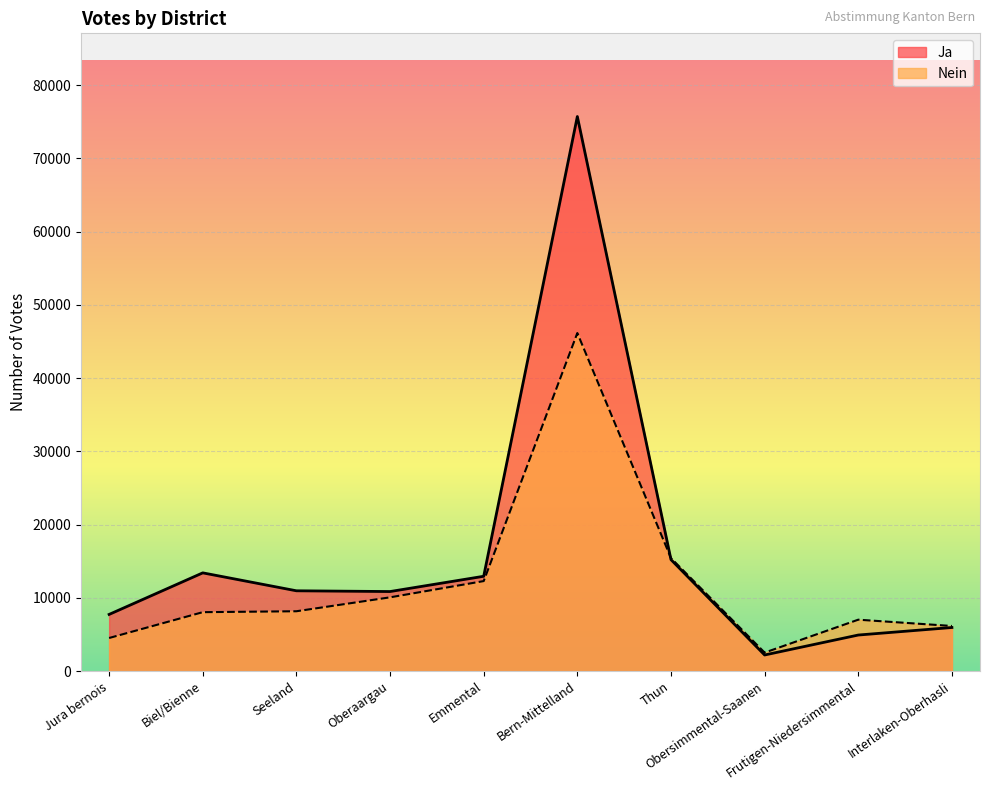

Count the number of data series in this chart.

2